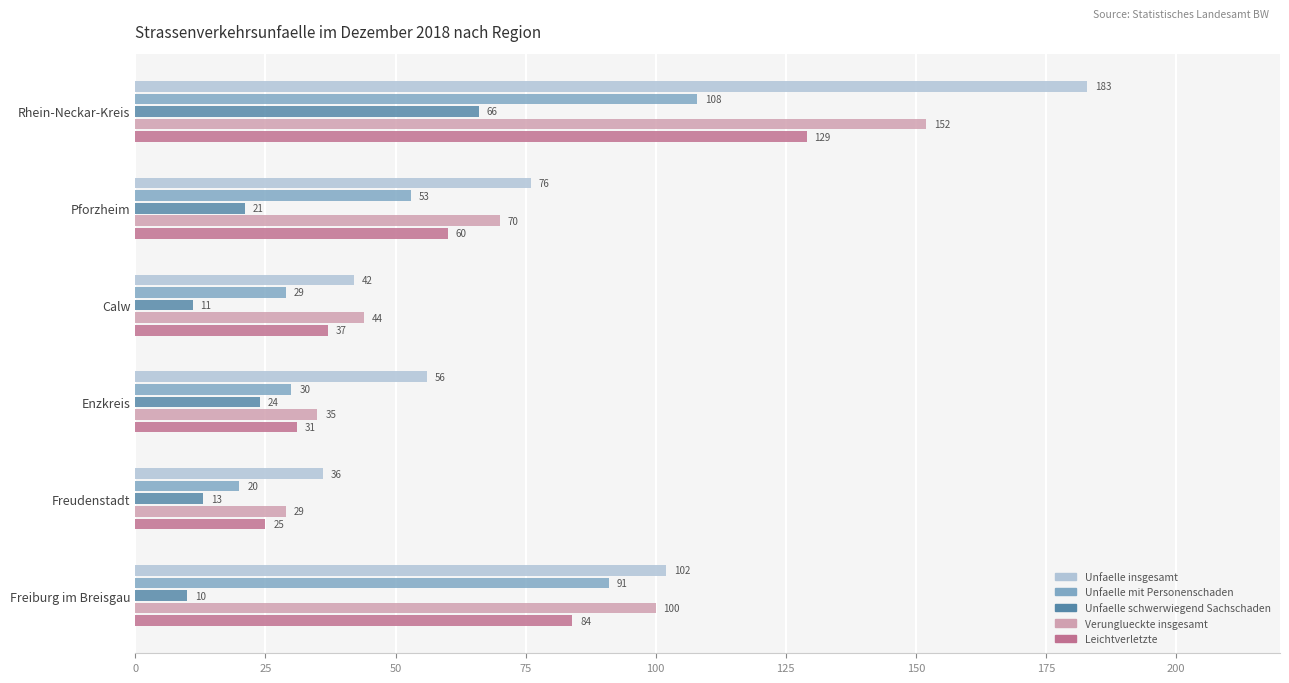

What is the sum of the Unfaelle schwerwiegend Sachschaden values at Enzkreis and Calw?

35